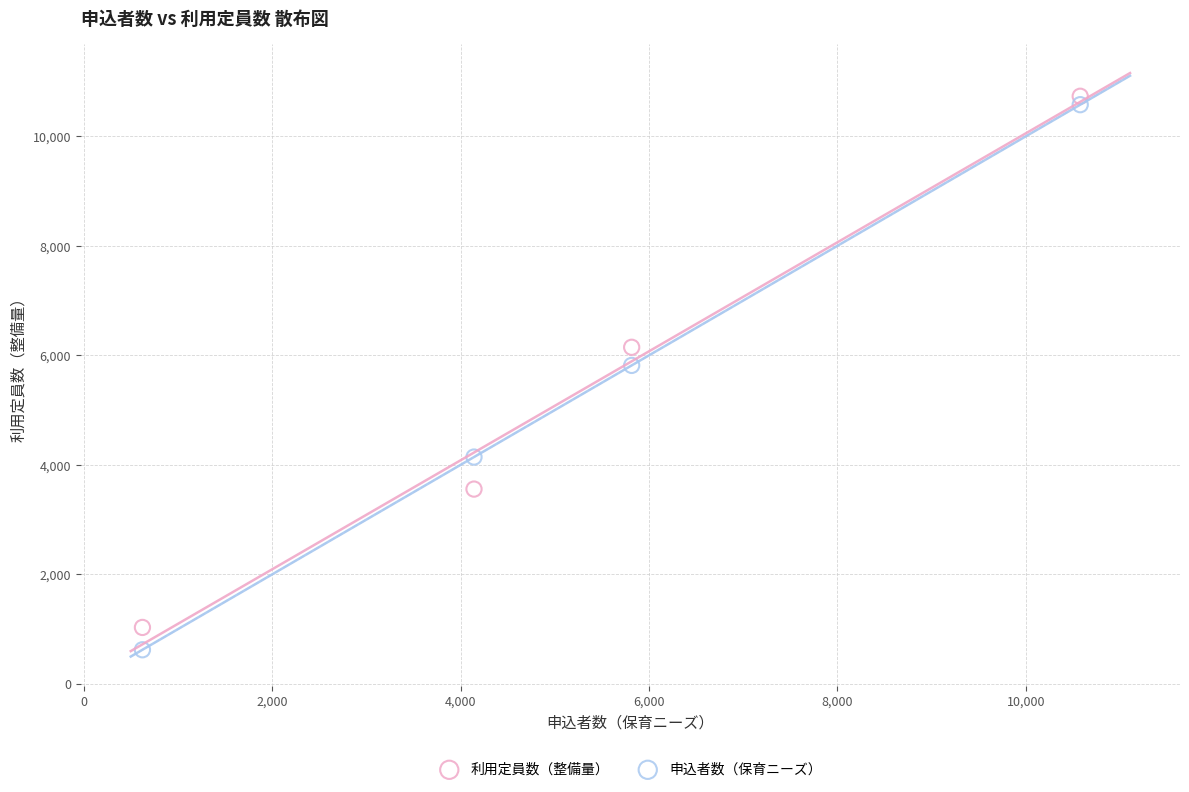

In the 申込者数（保育ニーズ） series, what Y value is closest to 5599?

5815